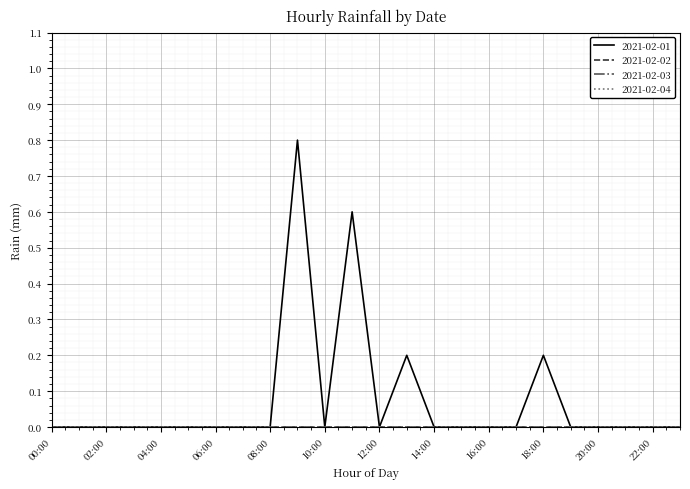

True or false: 2021-02-04 has more than 2 points higher than both neighbors.

False